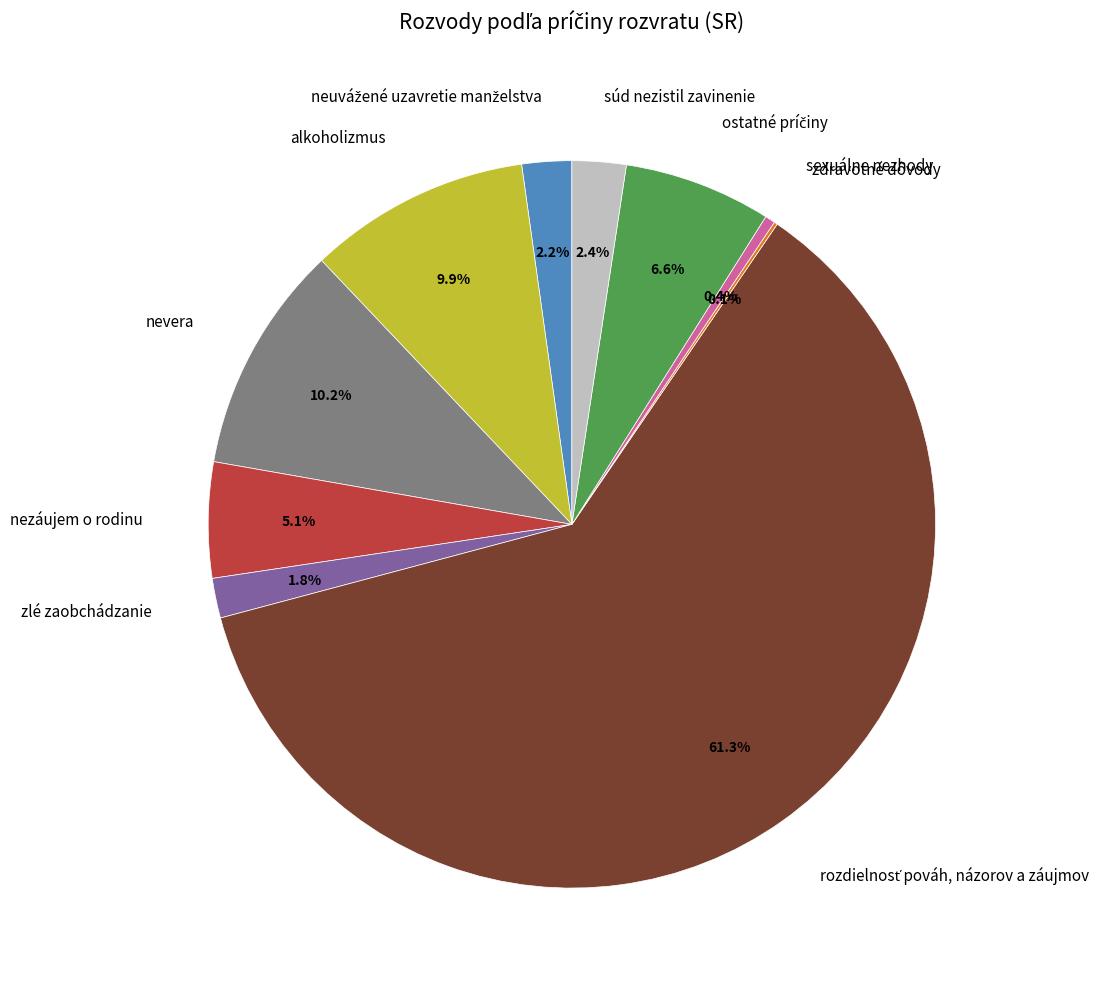

Does zlé zaobchádzanie account for over 50% of the chart?

No